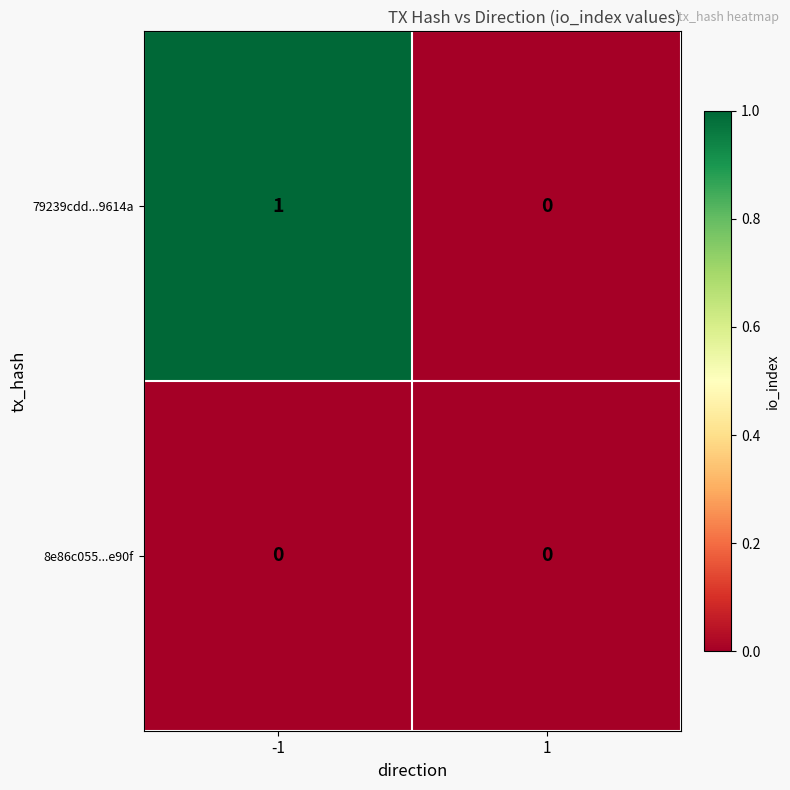

At which category does the chart reach its peak across all series?

-1